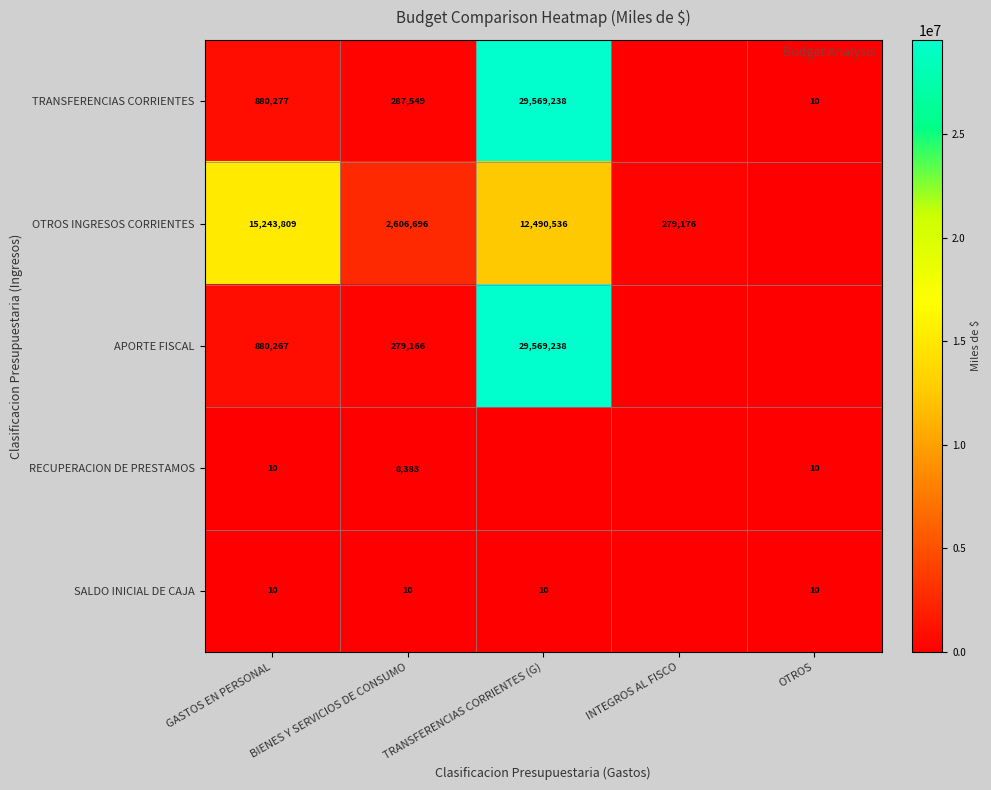

At which category is the sum across all series the highest?

TRANSFERENCIAS CORRIENTES (G)